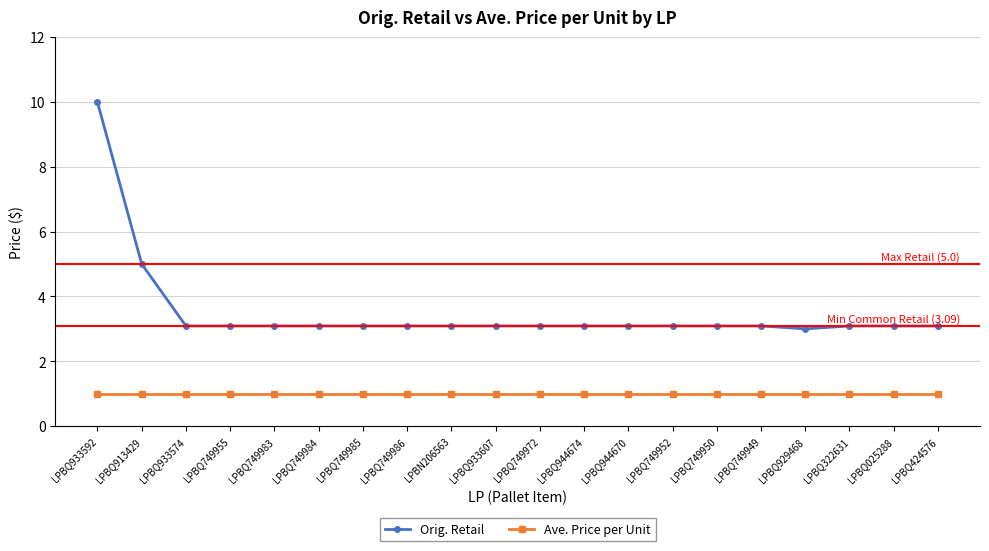

List the series in order of their peak value, lowest first.

Ave. Price per Unit, Orig. Retail